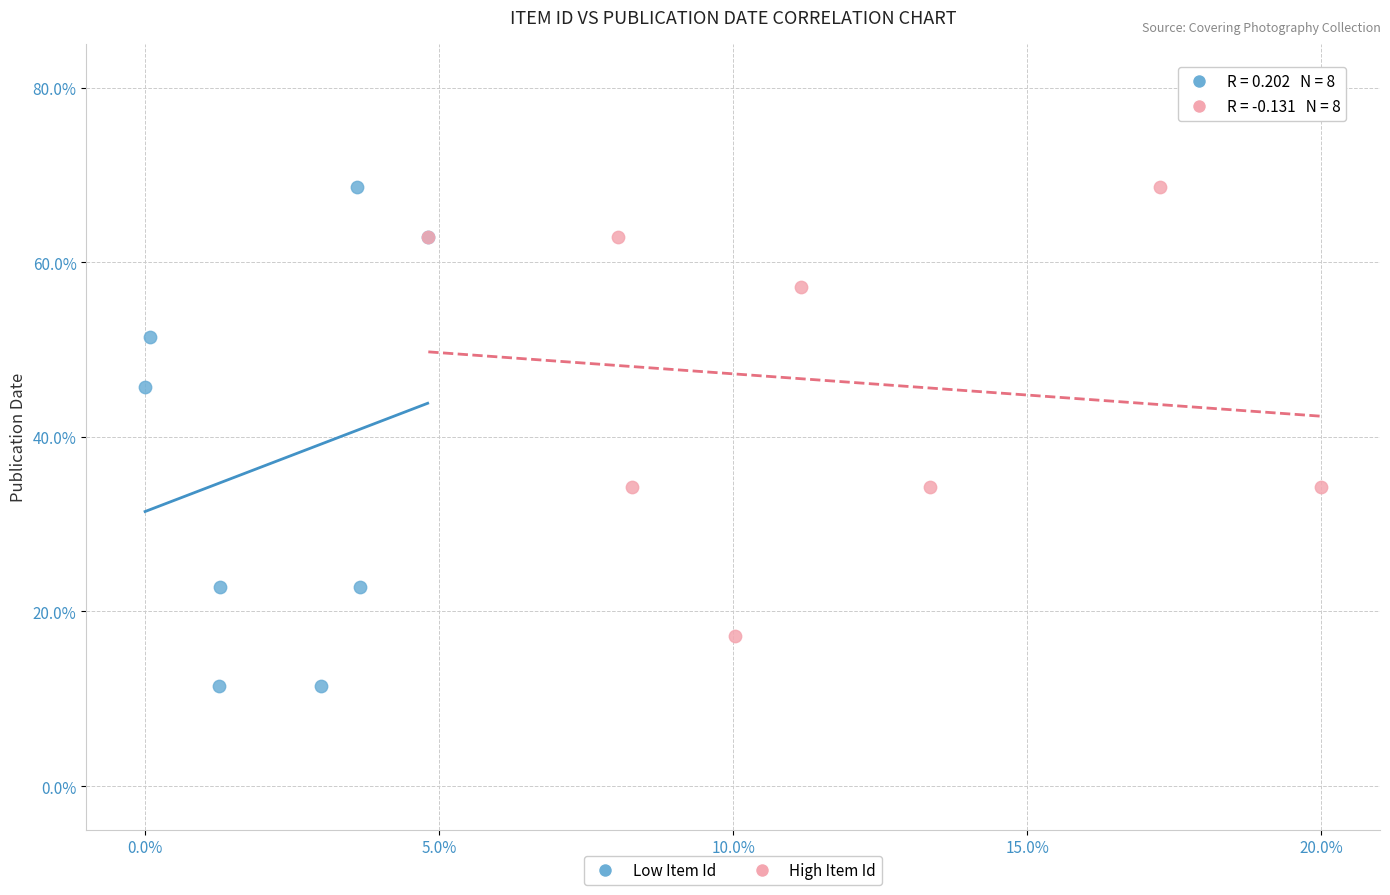

Which series reaches the minimum Y coordinate?

Low Item Id